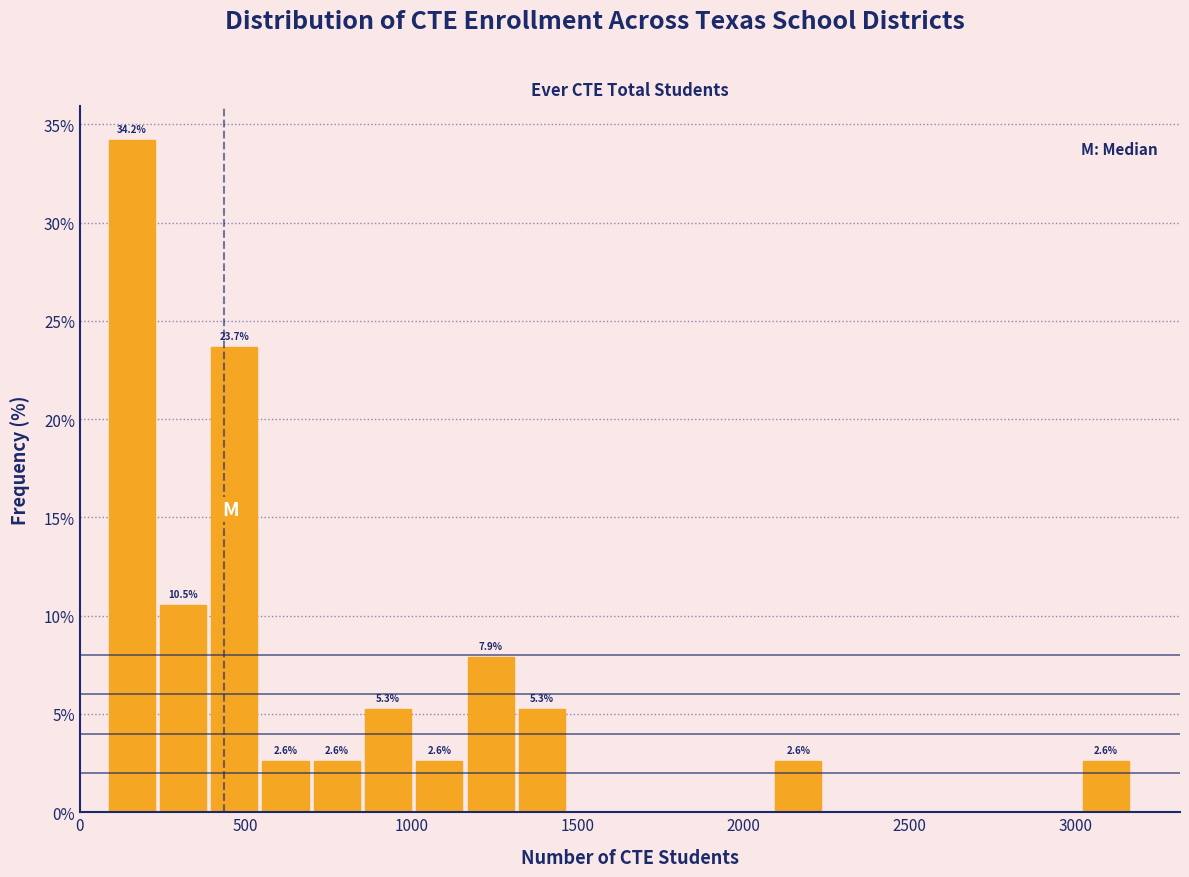

Around what value on the x-axis is the tallest bar? Give the approximate position of its centre, as read against the axis.

150